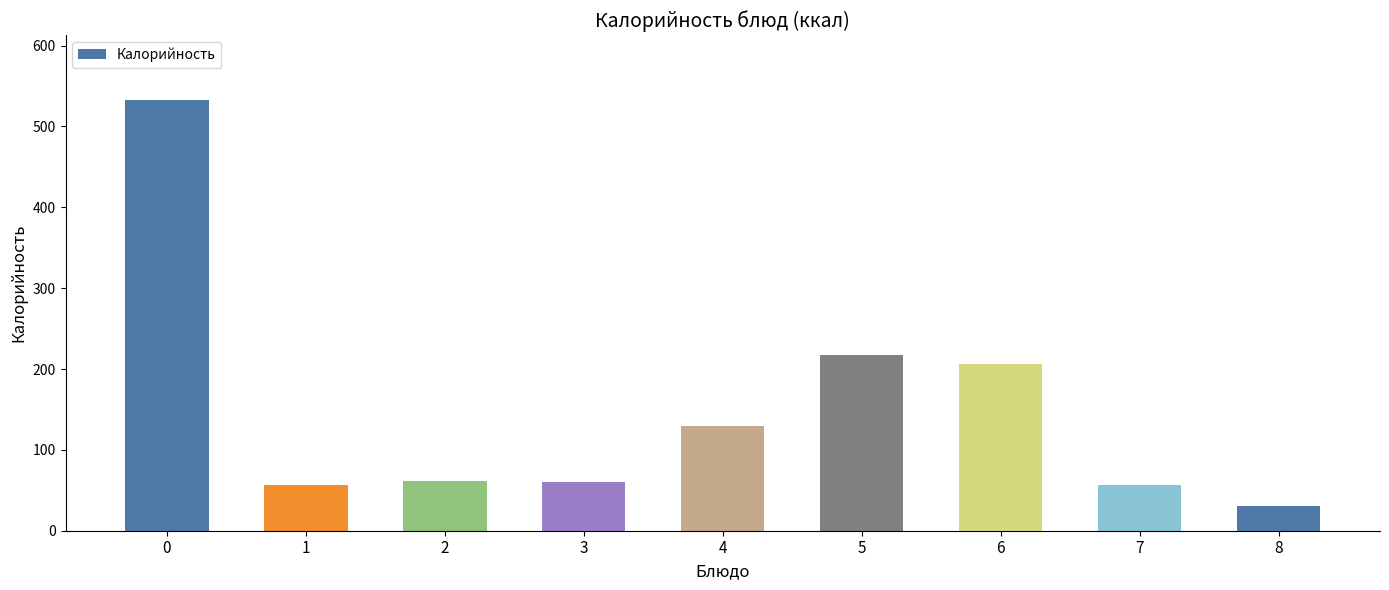

What is the value of the 1st bar from the left?

533